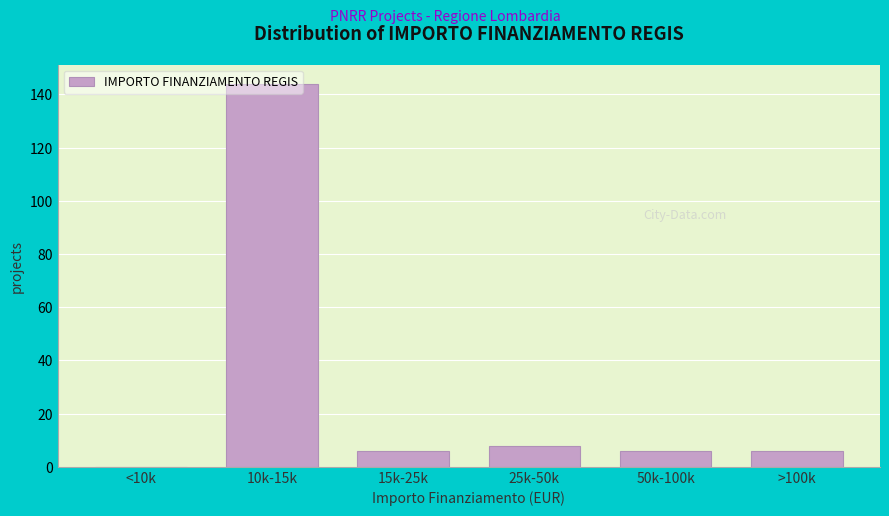

Which category has the highest value across all series?

10k-15k